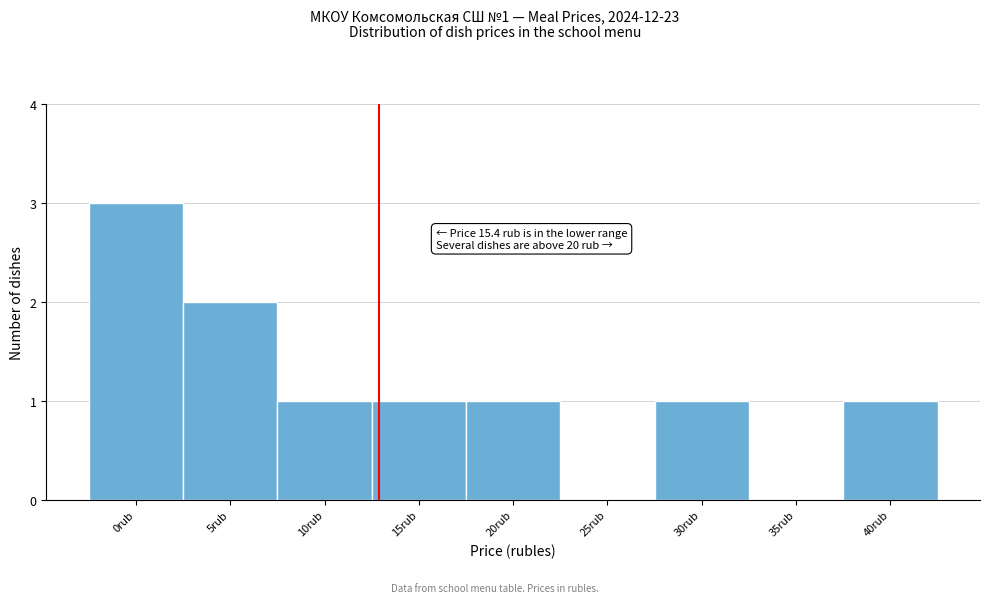

Reading left to right, extract all data points from this chart.

0rub=3	5rub=2	10rub=1	15rub=1	20rub=1	25rub=0	30rub=1	35rub=0	40rub=1